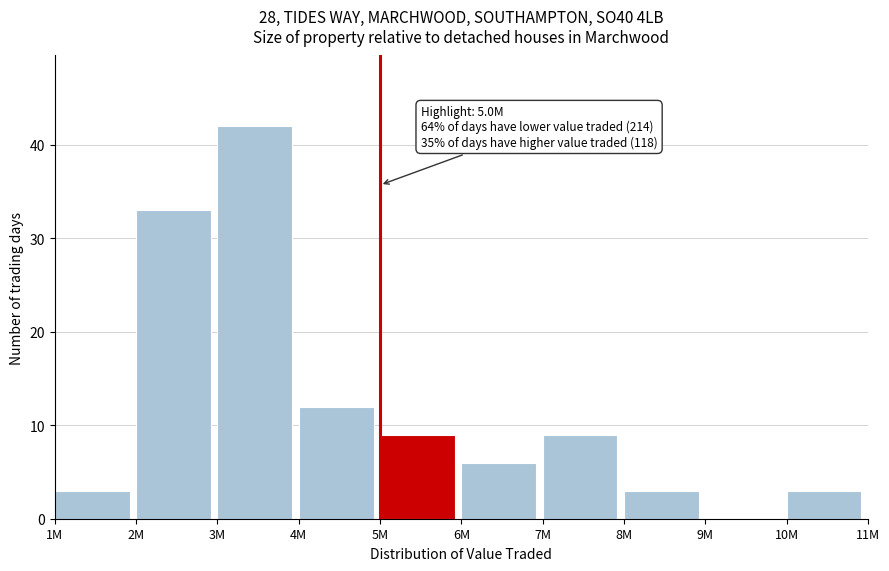

Reading left to right, extract all data points from this chart.

1M=3	2M=33	3M=42	4M=12	5M=9	6M=6	7M=9	8M=3	9M=0	10M=3